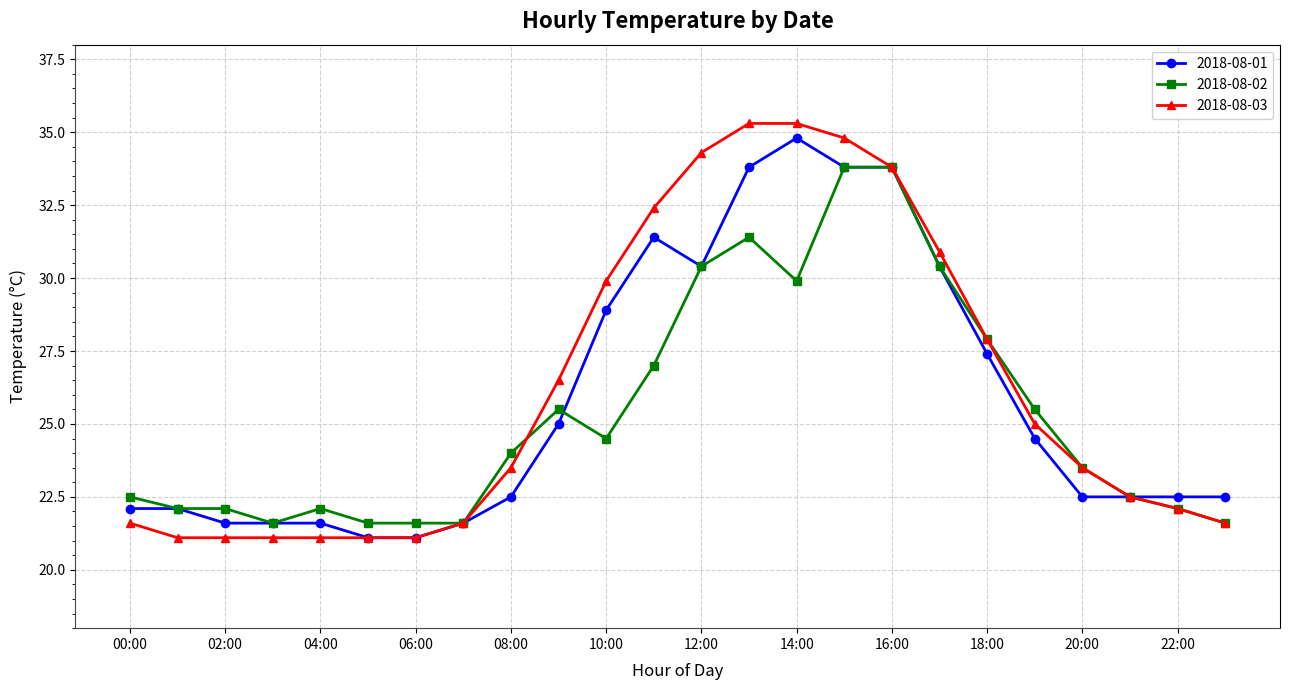

What is the value of the 2018-08-02 point at the 5th from the left?

22.1